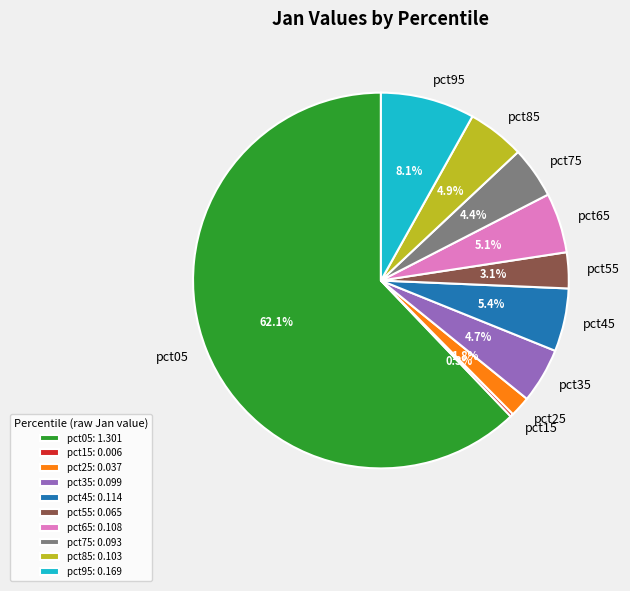

What percentage do pct85 and pct45 together represent?

10.3%